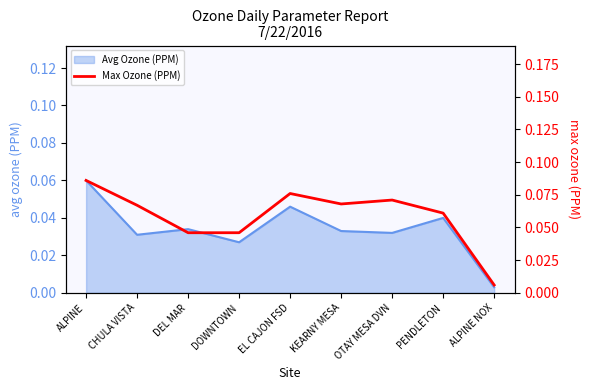

Between KEARNY MESA and DOWNTOWN, which is larger?

KEARNY MESA